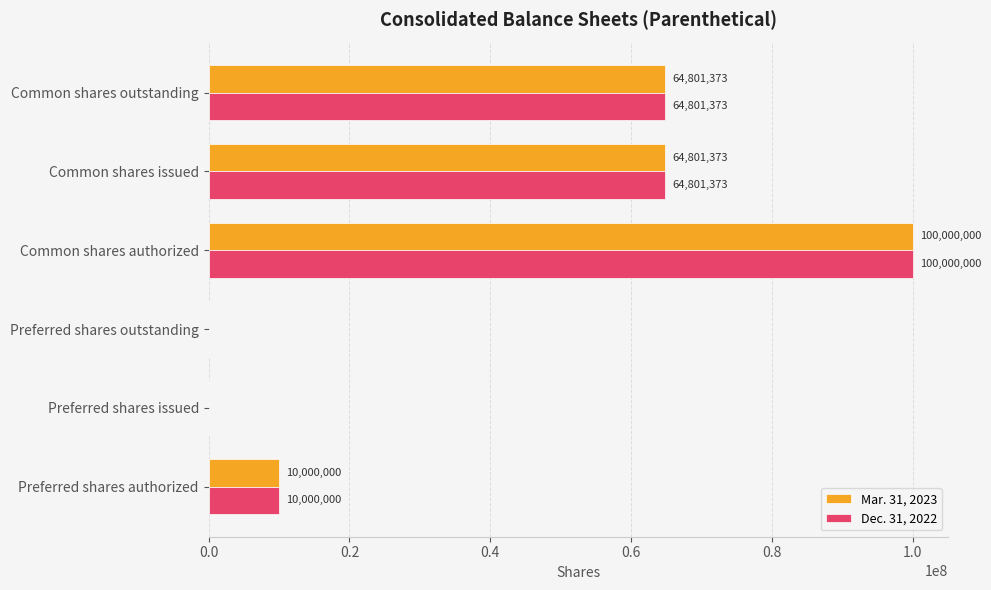

What is the sum of all Dec. 31, 2022 values?

239602746